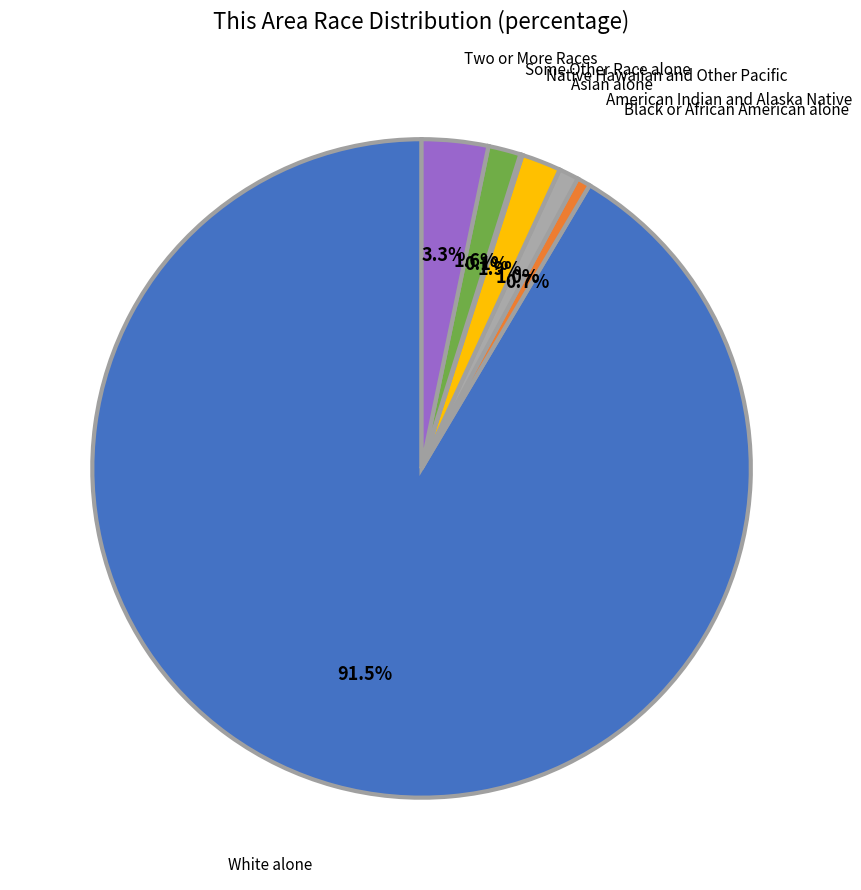

What is the largest slice in the pie chart?

White alone